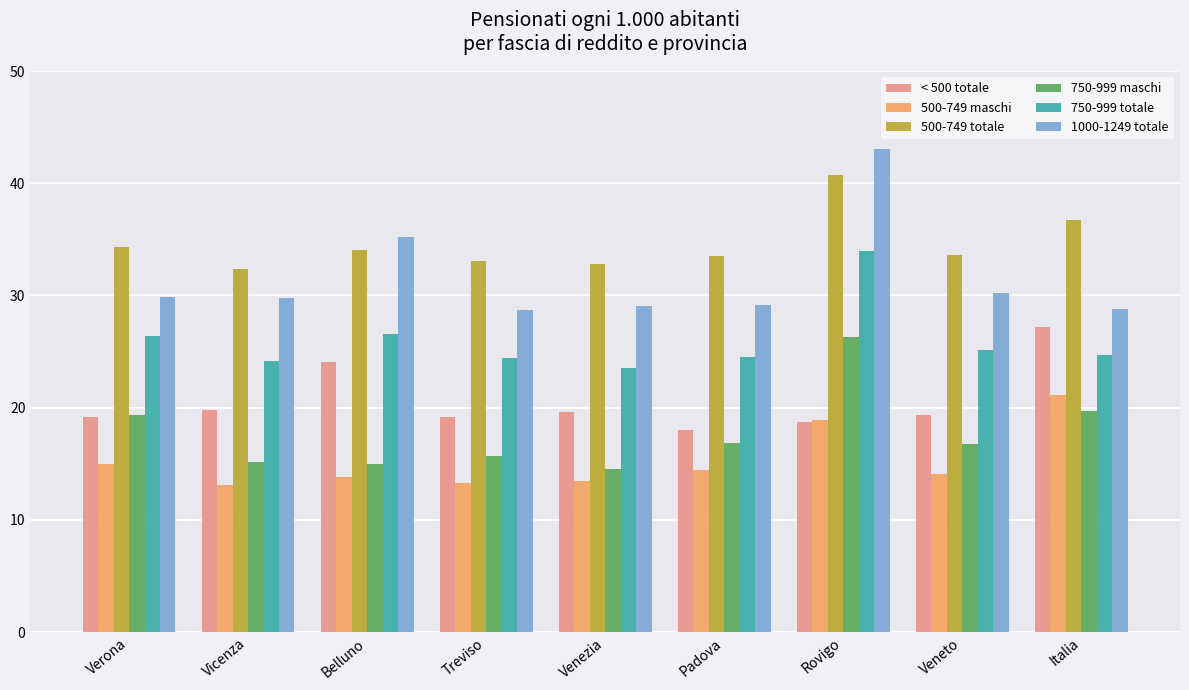

The 1000-1249 totale series shows 12.8 at Venezia. True or false?

False